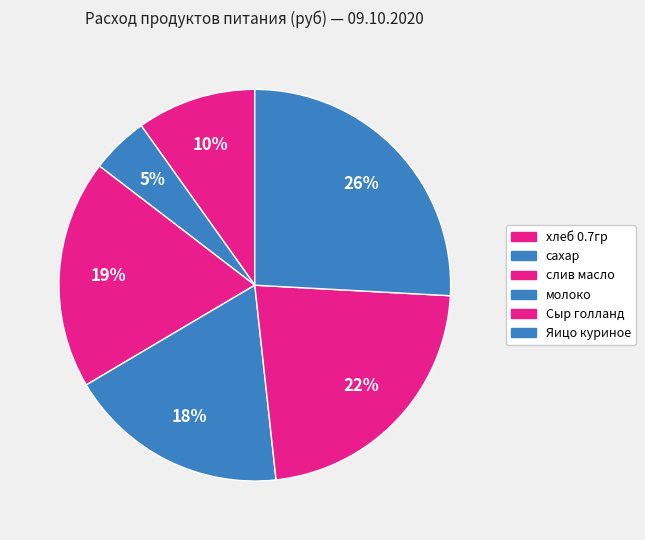

Approximately how many times larger is the value at Сыр голланд compared to Яицо куриное?

0.9